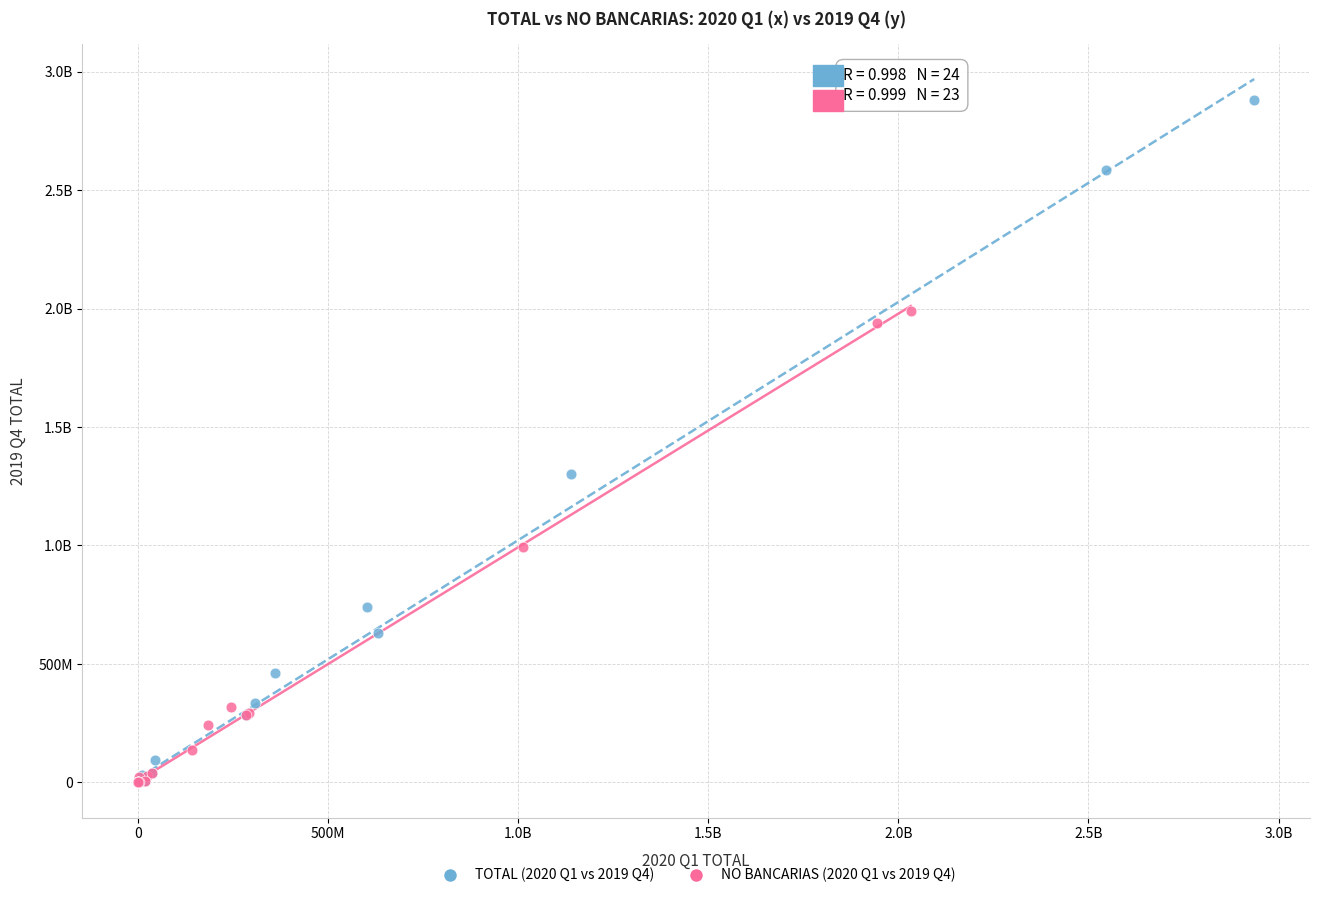

What are all the series names shown in the legend?

TOTAL (2020 Q1 vs 2019 Q4), NO BANCARIAS (2020 Q1 vs 2019 Q4)